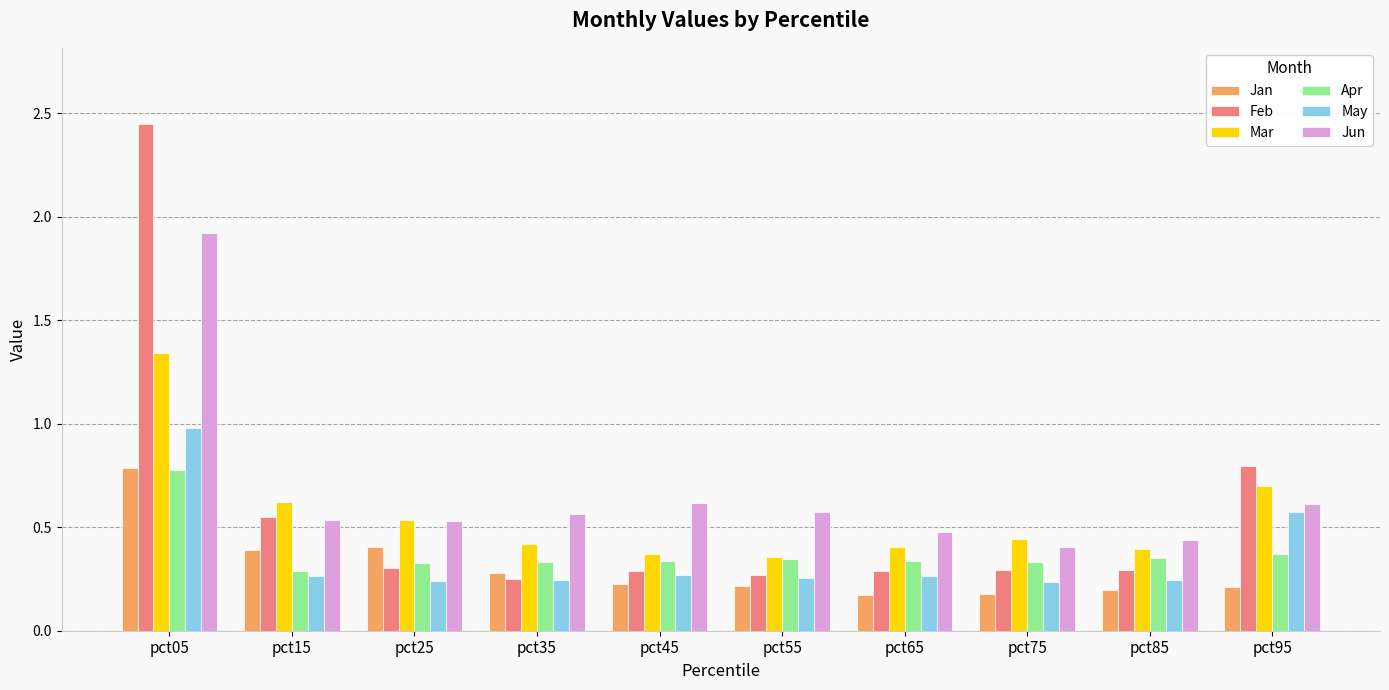

The Jan series shows 0.3 at pct85. True or false?

False